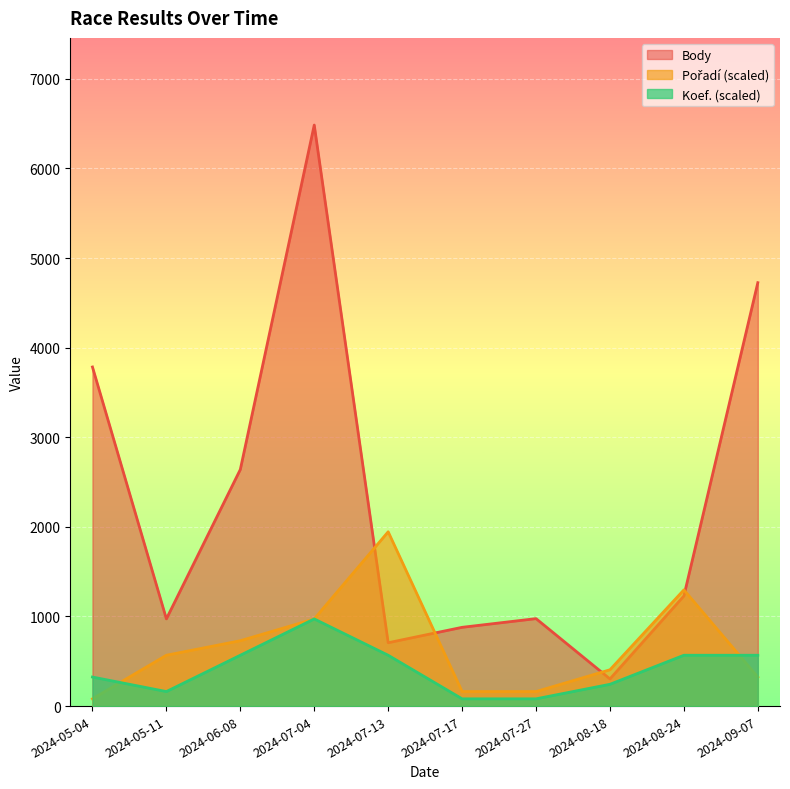

The Pořadí series shows 1296.8 at 2024-08-24. True or false?

True